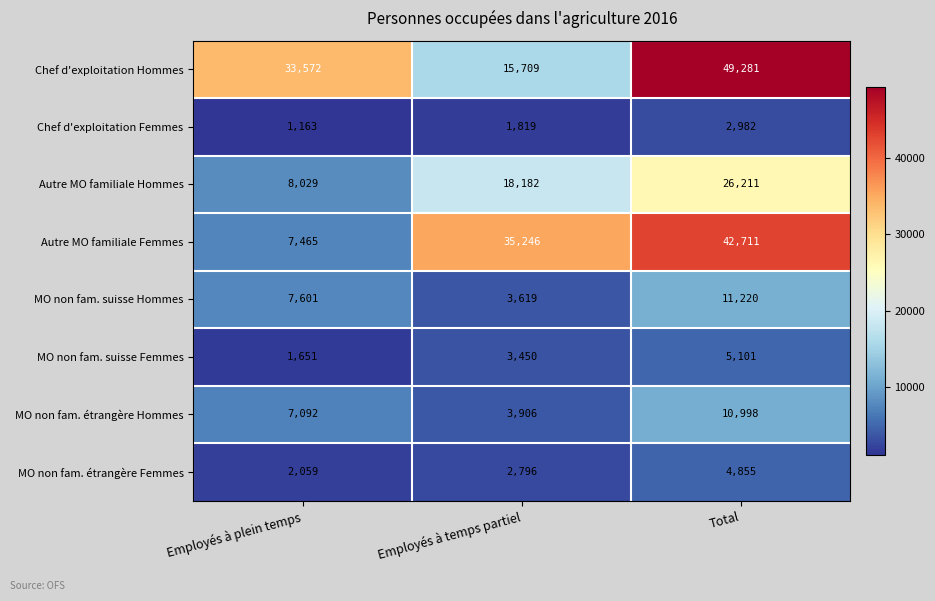

True or false: Chef d'exploitation Femmes has a value of 469 at Employés à plein temps.

False